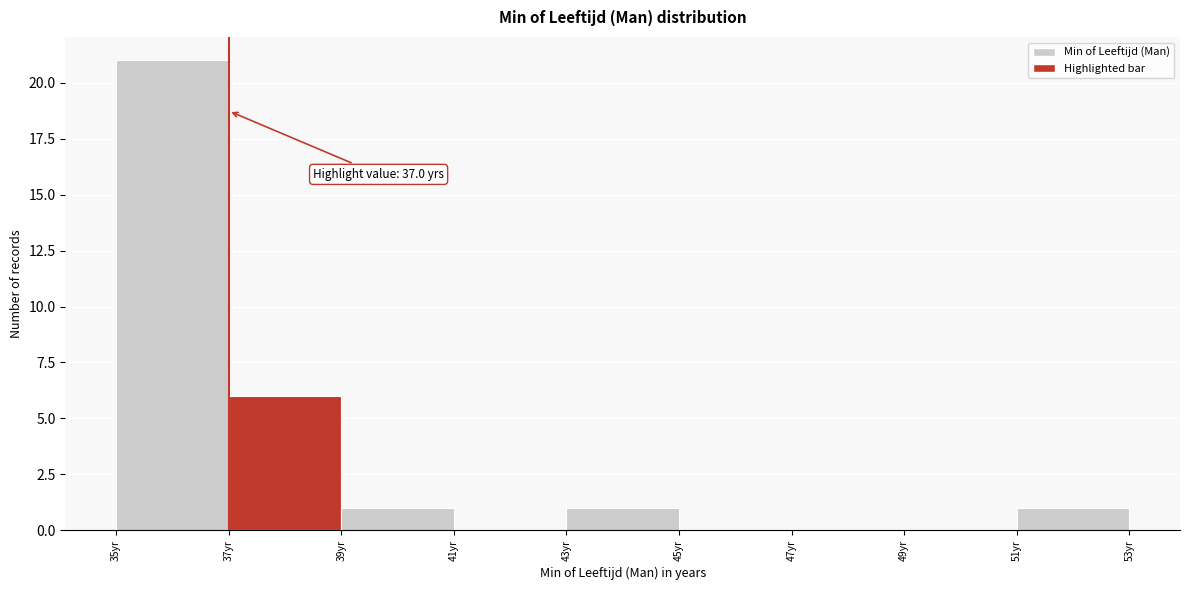

Which range on the x-axis has the tallest bar?

35 to 37